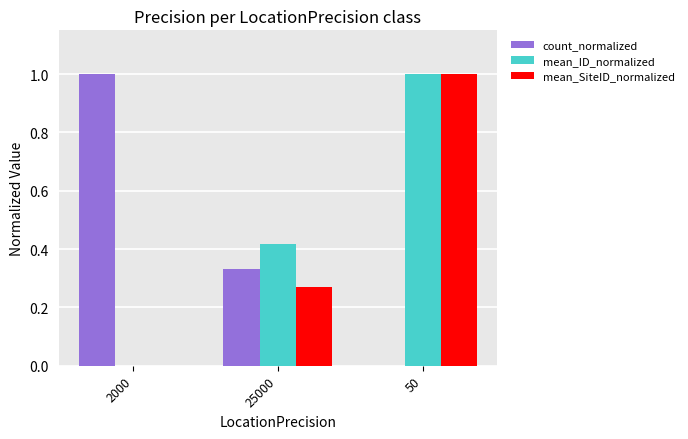

What is the sum of all count_normalized values?

1.3